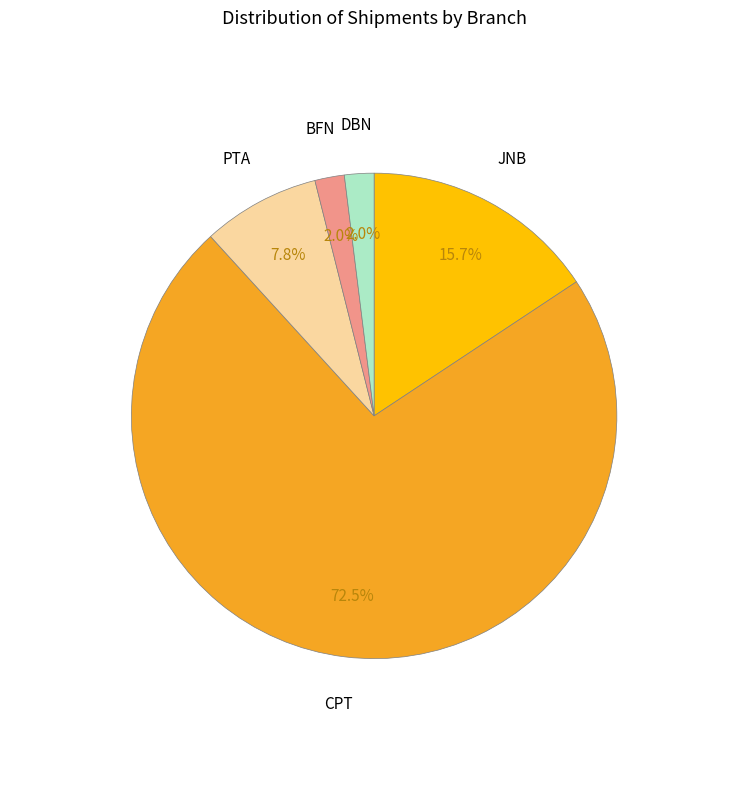

To the nearest percent, what is the average slice percentage?

20%